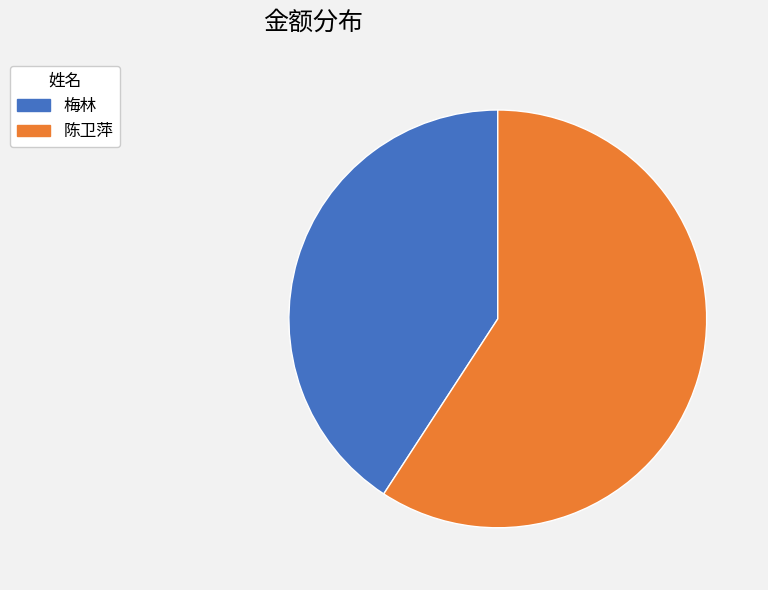

Do 梅林 and 陈卫萍 together represent more than half of the pie?

Yes